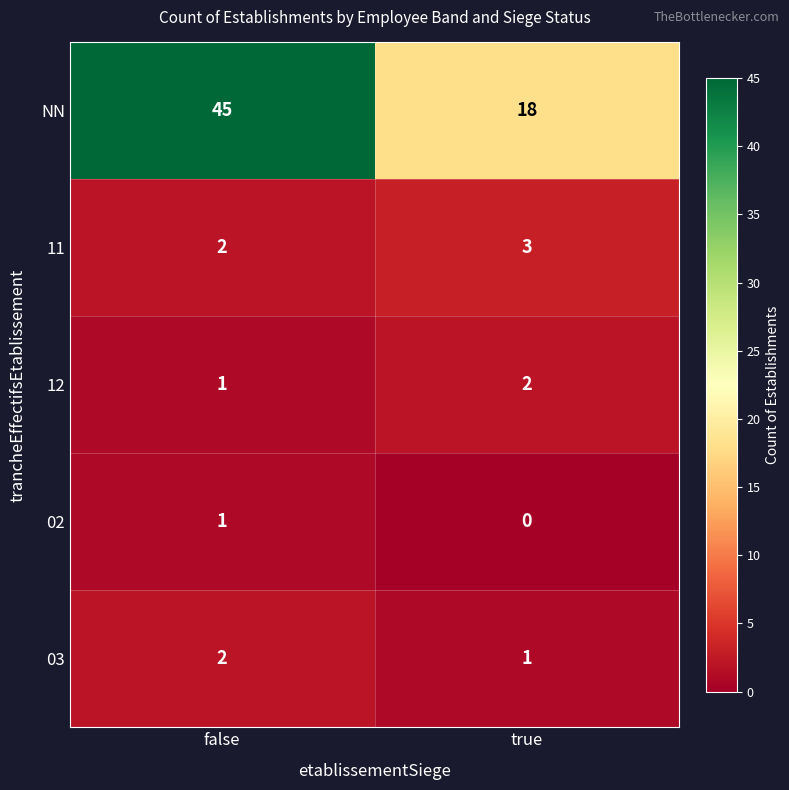

Reading left to right, list all the values displayed in this chart.

NN: false=45	true=18
11: false=2	true=3
12: false=1	true=2
02: false=1	true=0
03: false=2	true=1